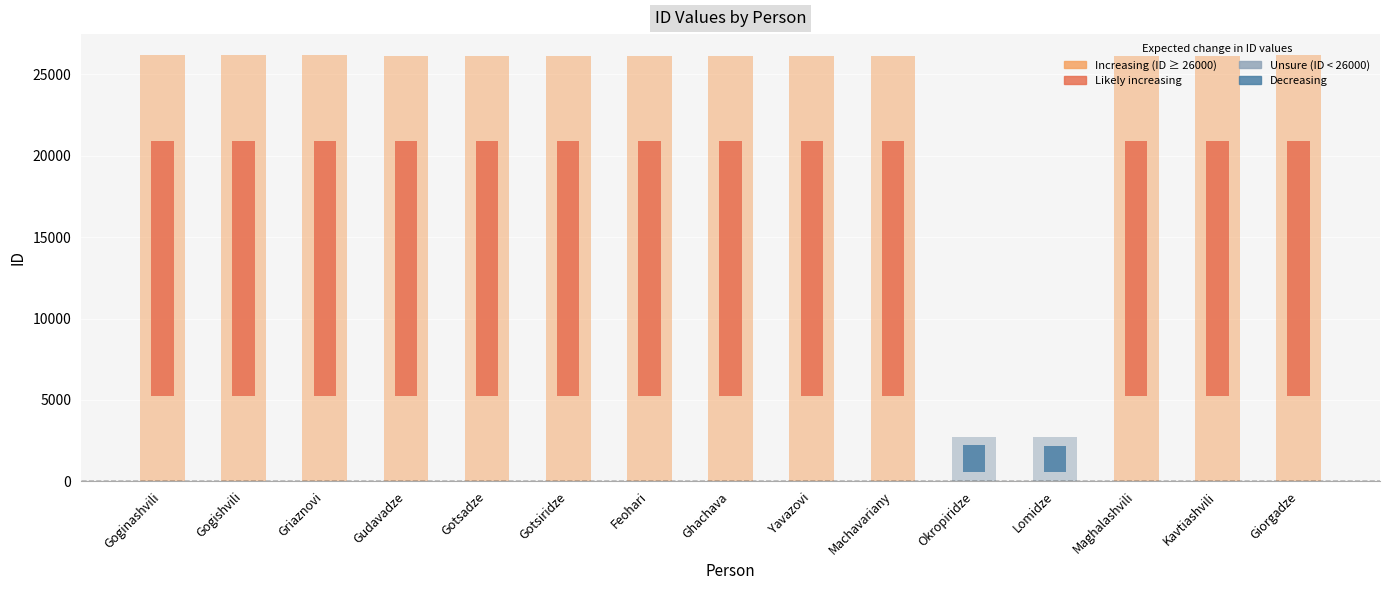

Count the number of categories in the chart.

15